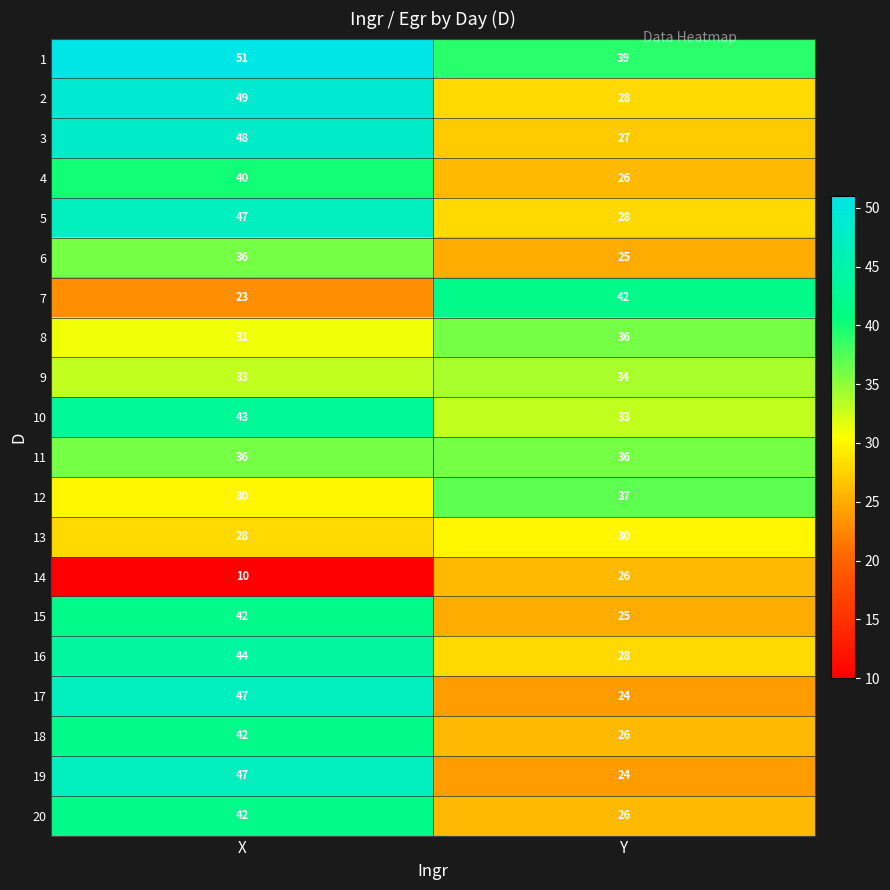

Count the number of data series in this chart.

20